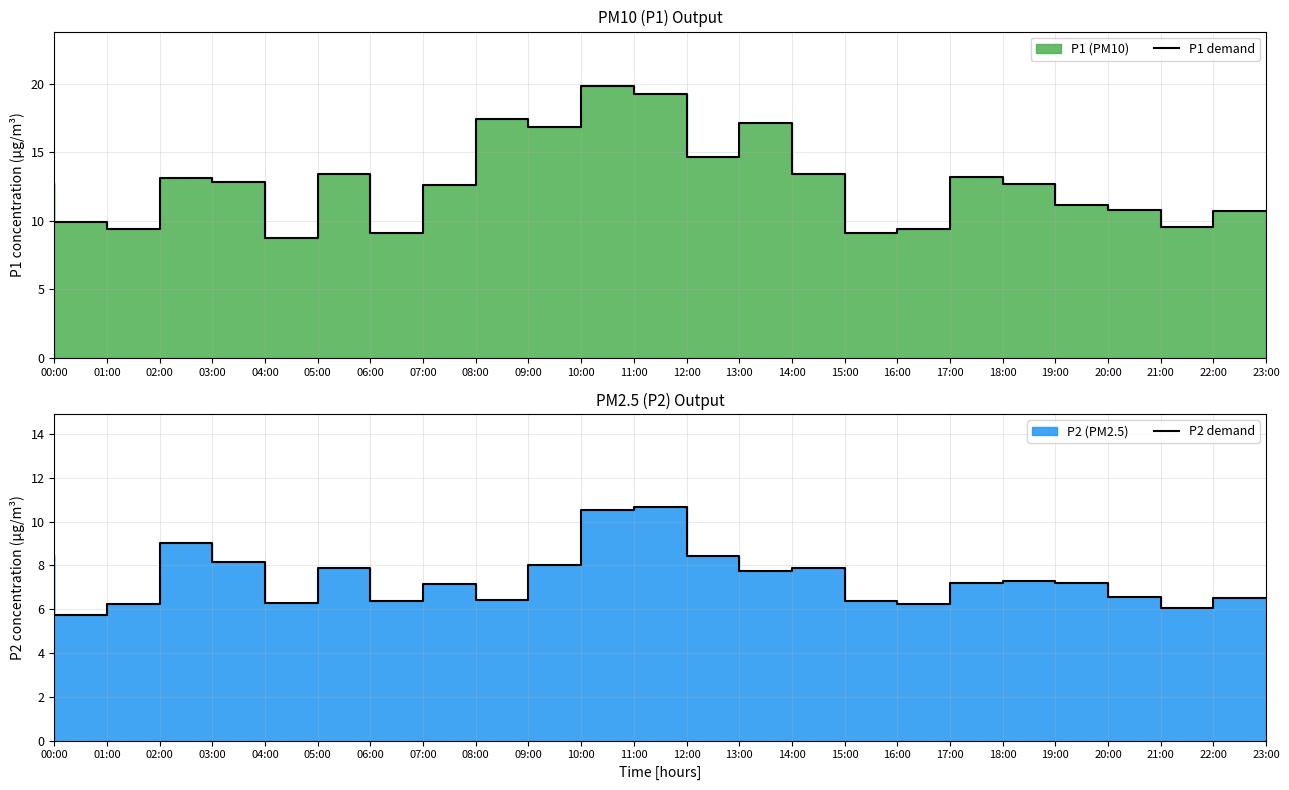

What is the lowest value of the P2 demand series?

5.7